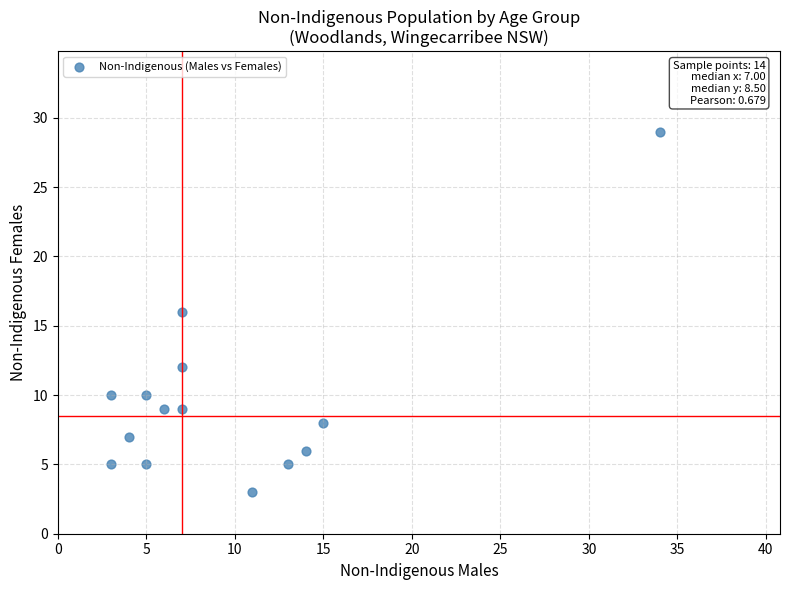

What is the range of X values (max minus min)?

31